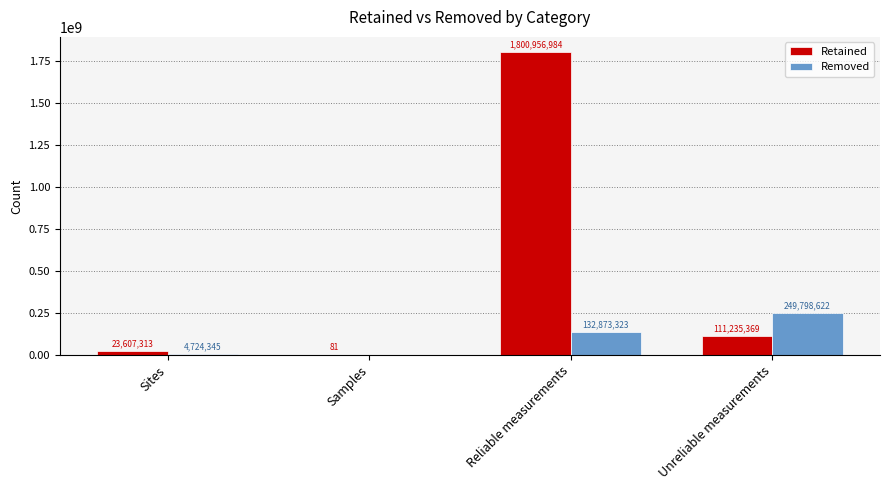

How many positive values does the Removed series have?

3